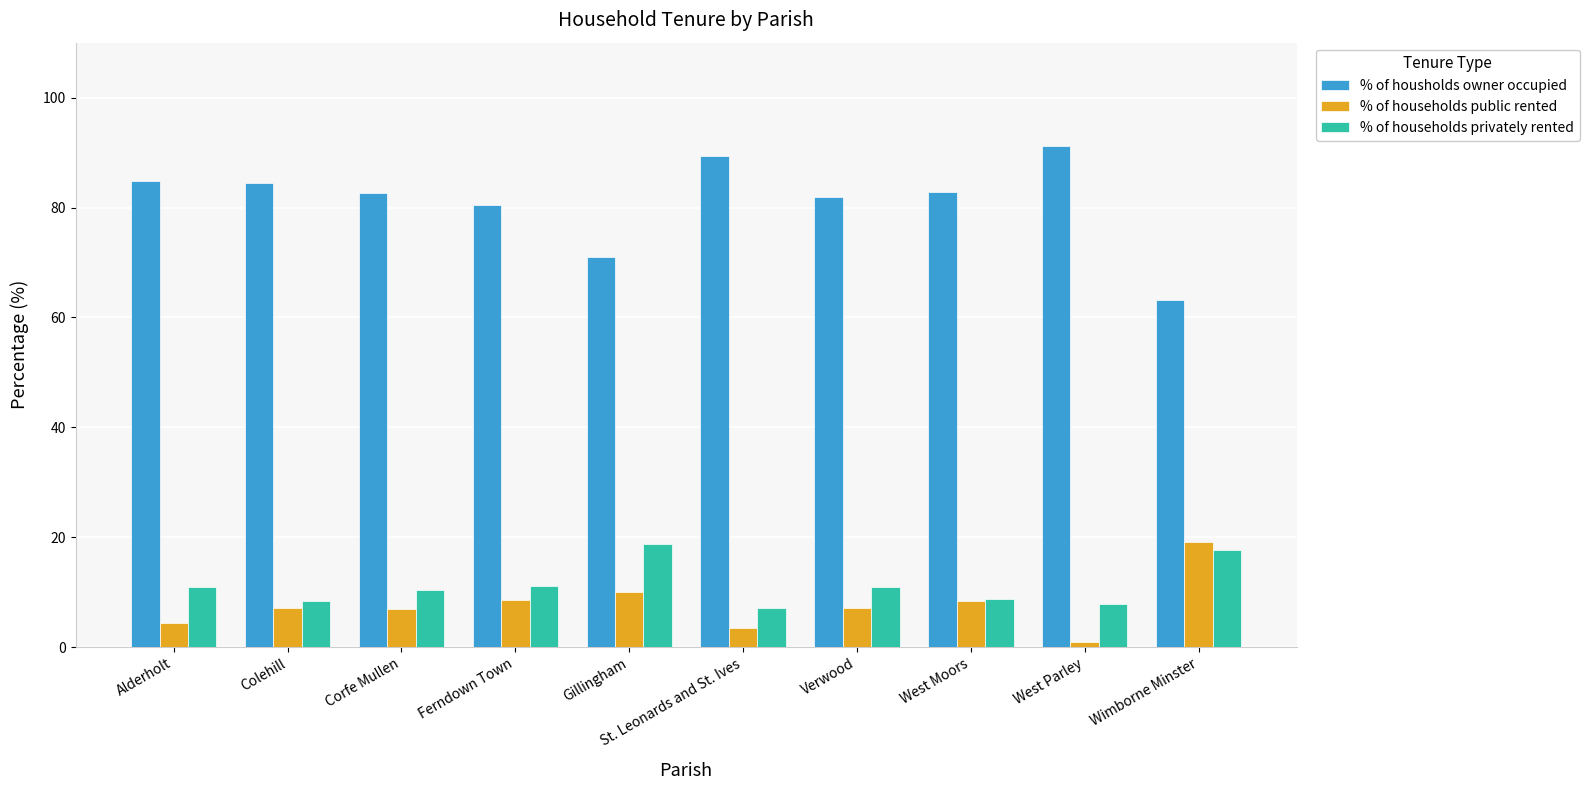

Which category has the lowest value across all series?

West Parley